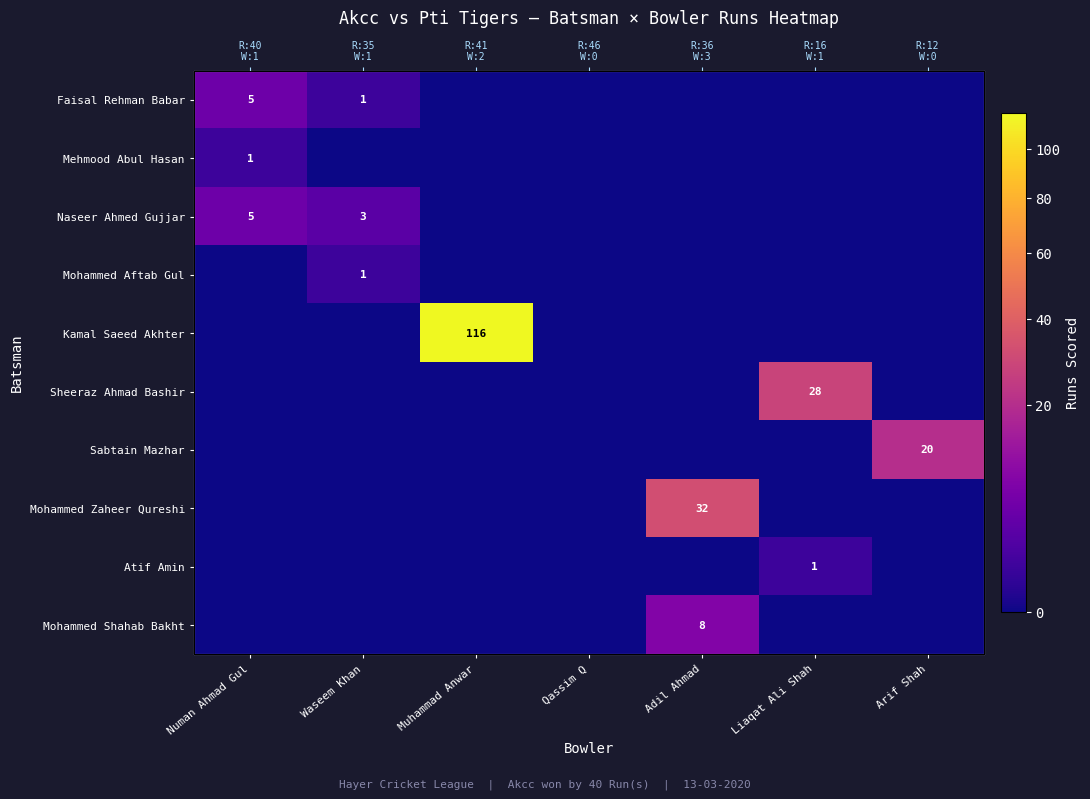

Where is Mohammed Aftab Gul nearest to the value 0?

Numan Ahmad Gul